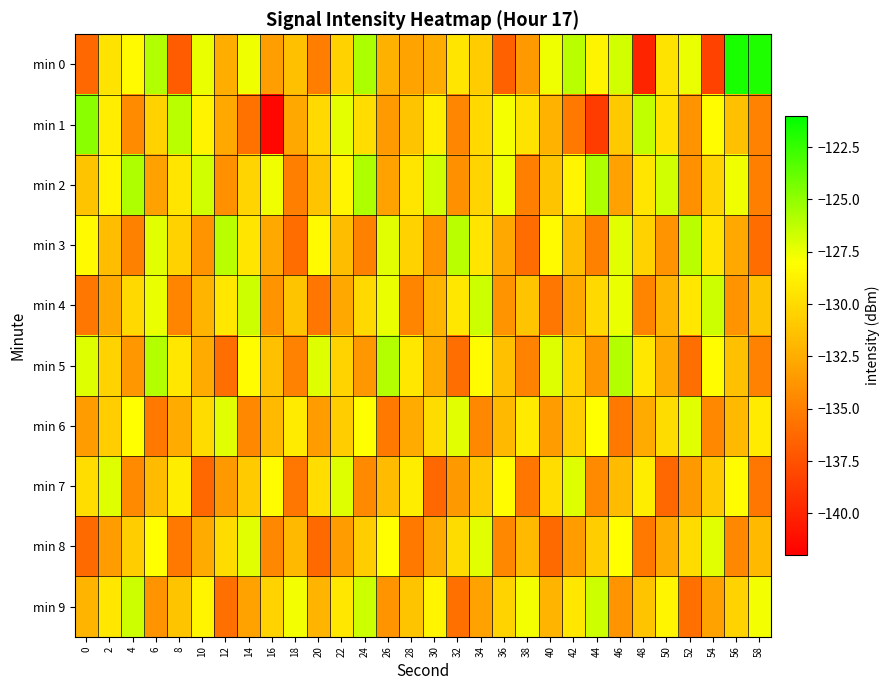

What is the spread (max minus min) of values at 18?

8.3